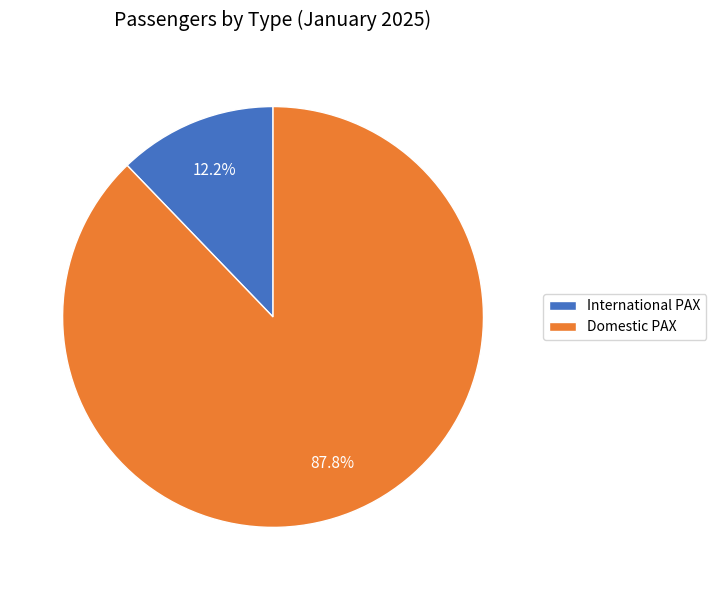

Which category has the biggest portion of the pie?

Domestic PAX